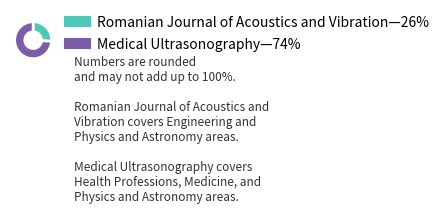

Is there any slice that represents more than half of the pie?

Yes